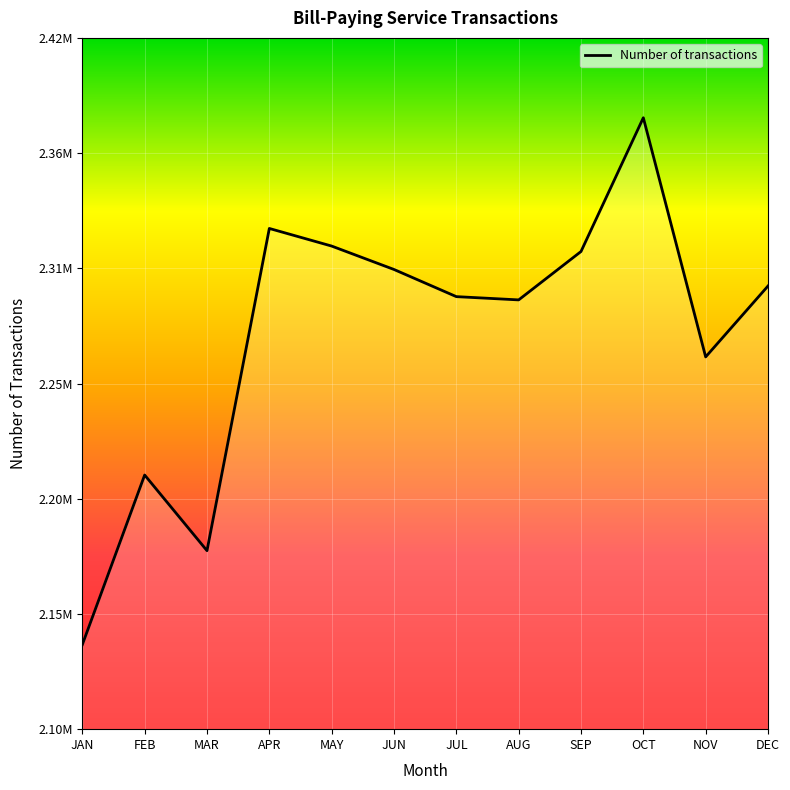

Reading left to right, list all the values displayed in this chart.

2139117	2217642	2182620	2331781	2323630	2312793	2300225	2298713	2321107	2383034	2272320	2305145